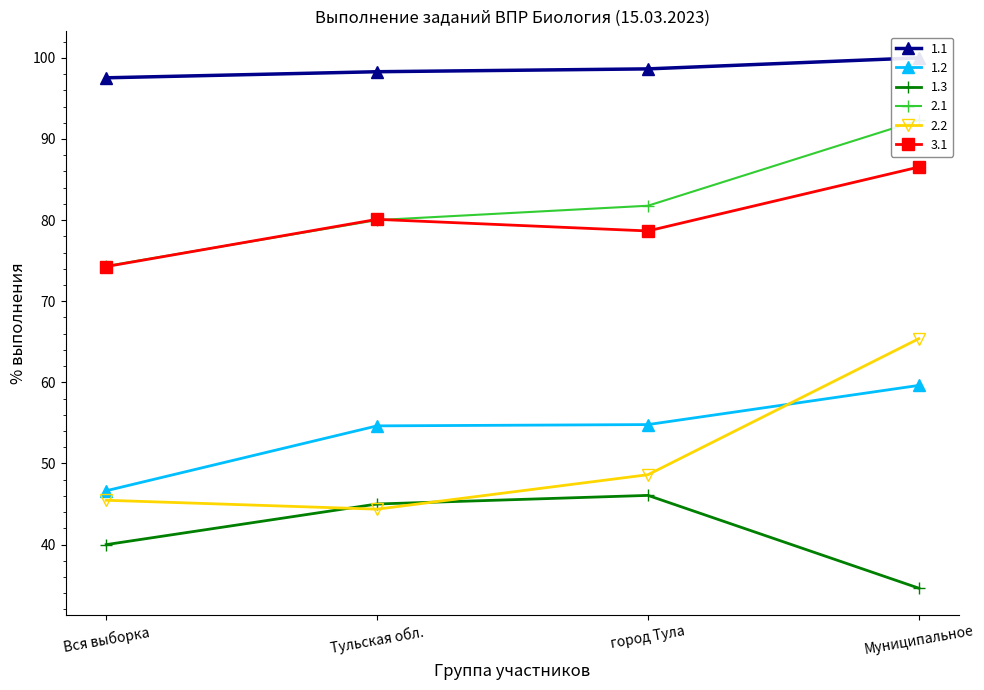

Rank the series by their maximum value, from lowest to highest.

1.3, 1.2, 2.2, 3.1, 2.1, 1.1